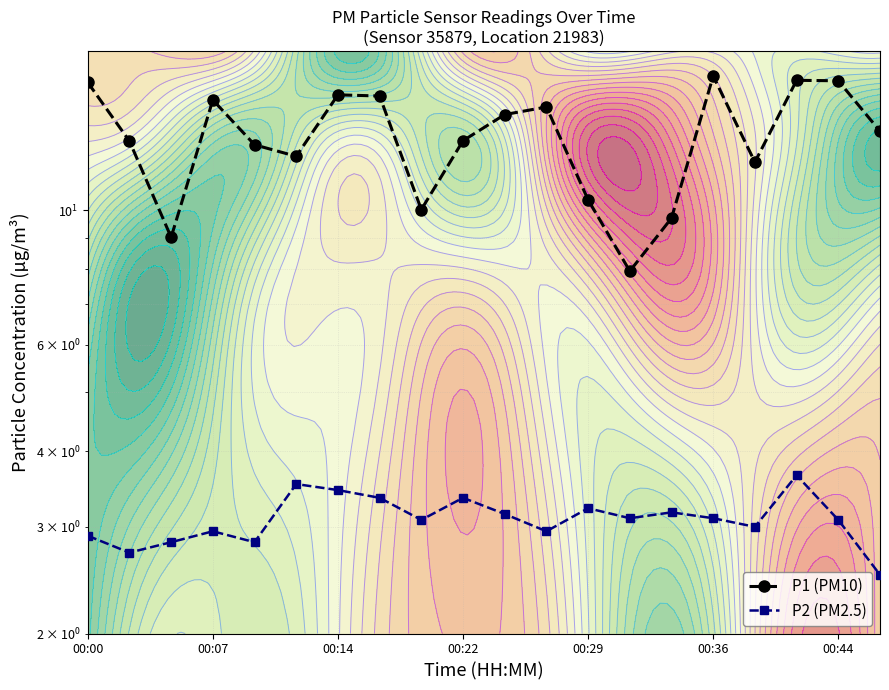

At which category is the sum across all series the highest?

17